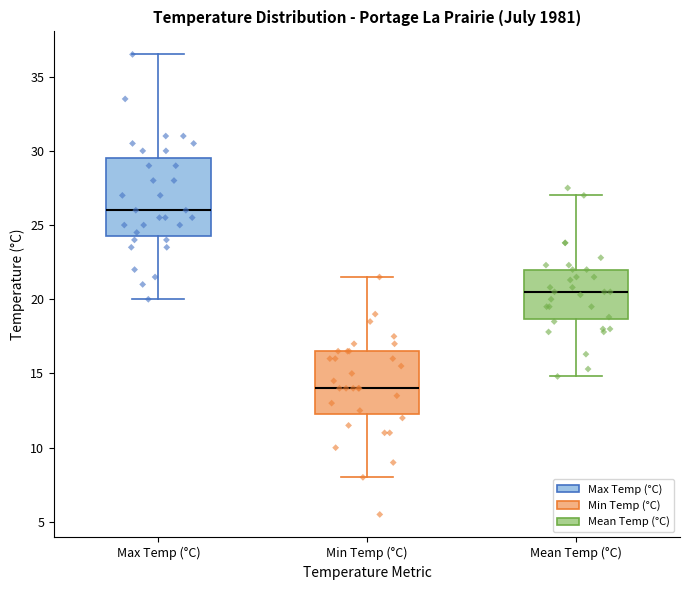

Where is the lower edge of the box for Mean Temp (°C) on the y-axis? The values are not printed on the chart, so give them approximately, as read against the axis.

18.5